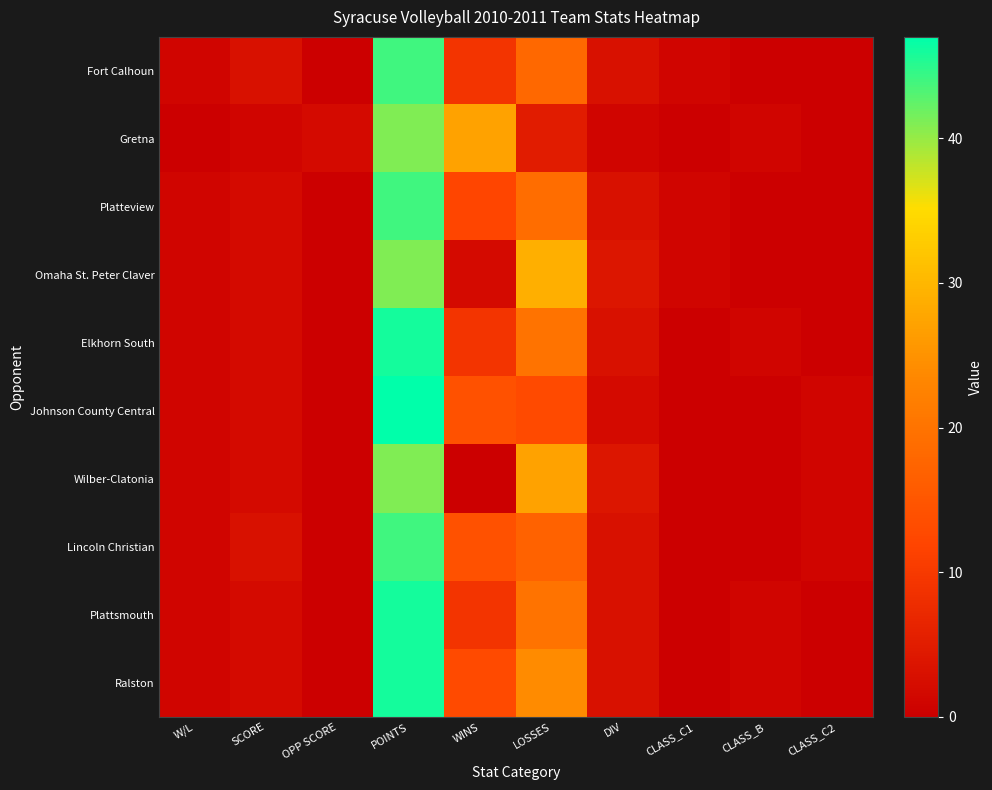

At which category does the chart reach its minimum across all series?

OPP SCORE